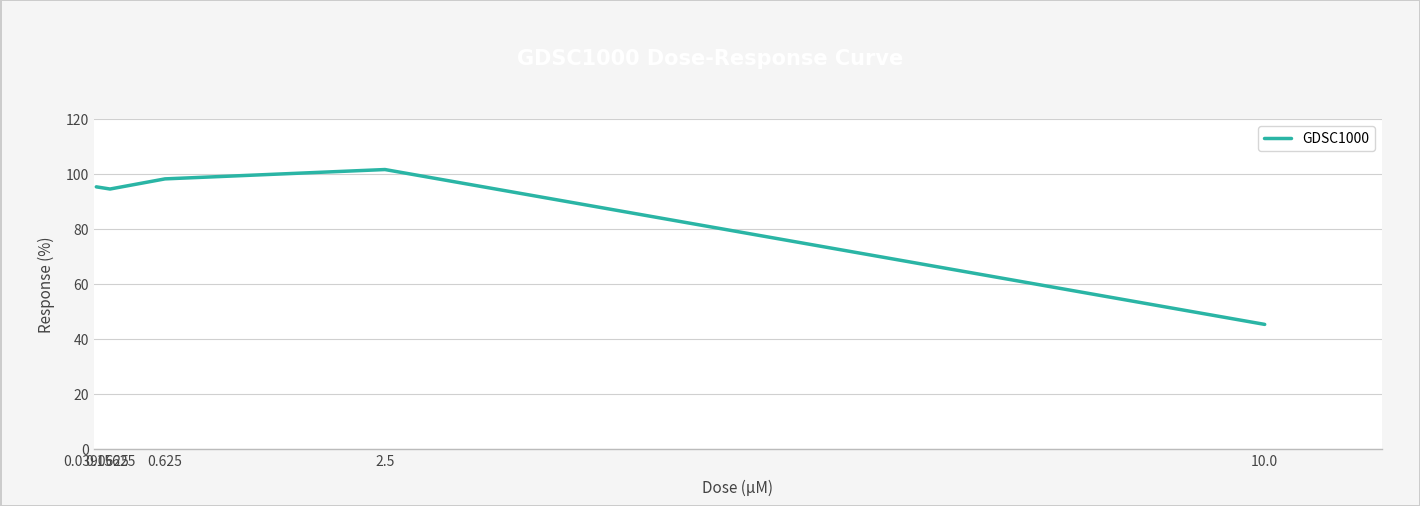

Is it true that the value at 10.0 is 45.3?

True